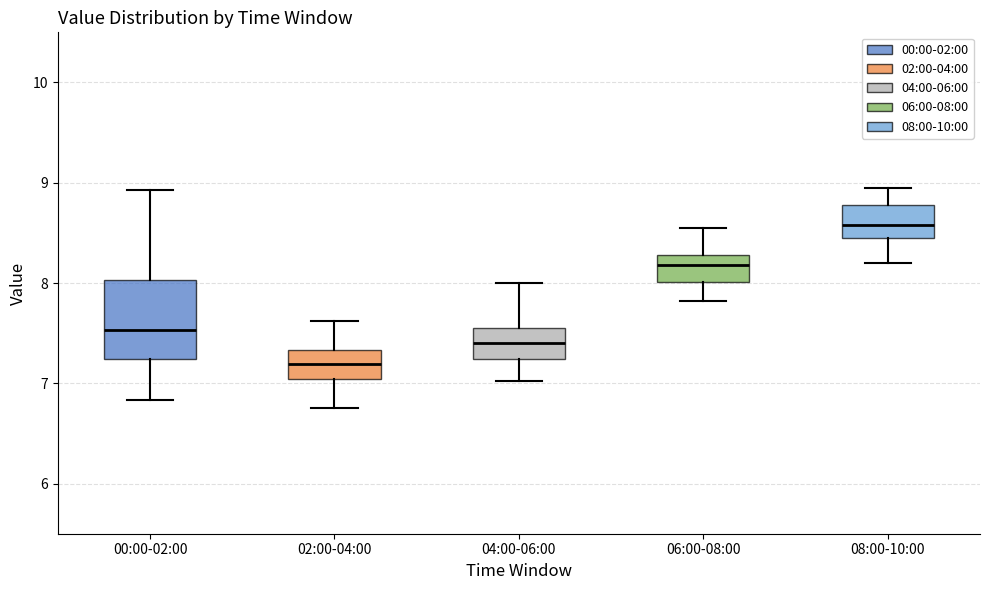

Where does the median line of the box for 08:00-10:00 sit on the y-axis? The values are not printed on the chart, so give them approximately, as read against the axis.

8.6